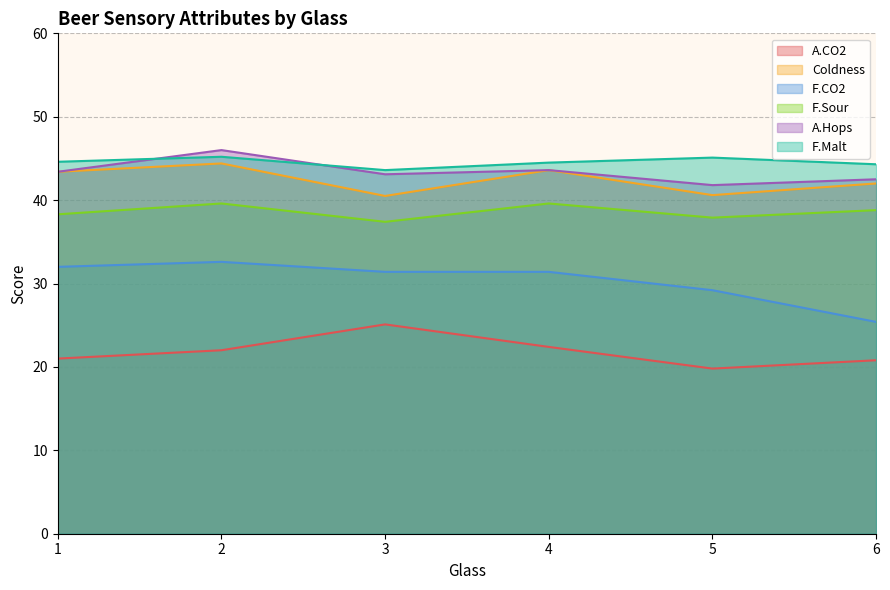

What is the sum of all Coldness values?

254.5